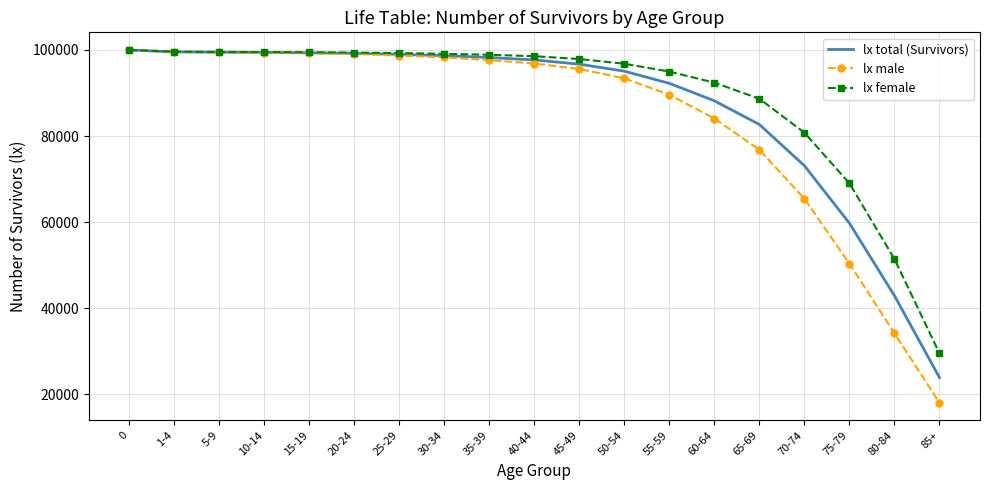

The value of lx male at 30-34 is 98274.9. True or false?

True